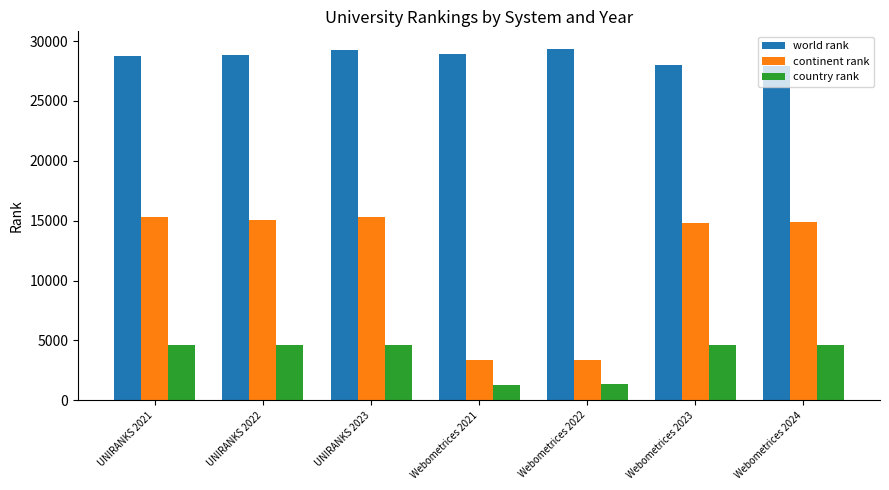

What is the sum of the continent rank values at UNIRANKS 2022 and UNIRANKS 2023?

30355